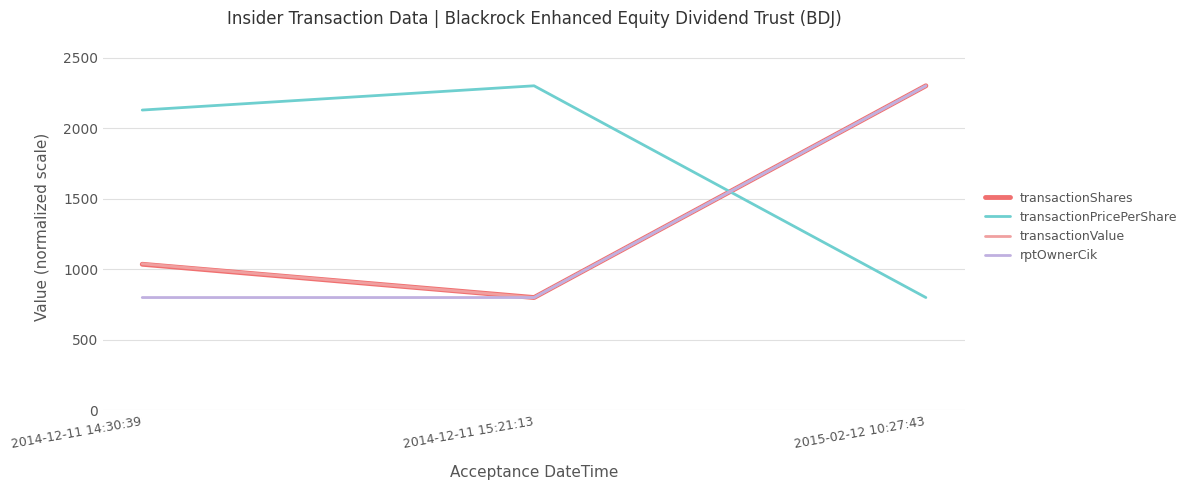

What are all the series names shown in the legend?

transactionShares, transactionPricePerShare, transactionValue, rptOwnerCik